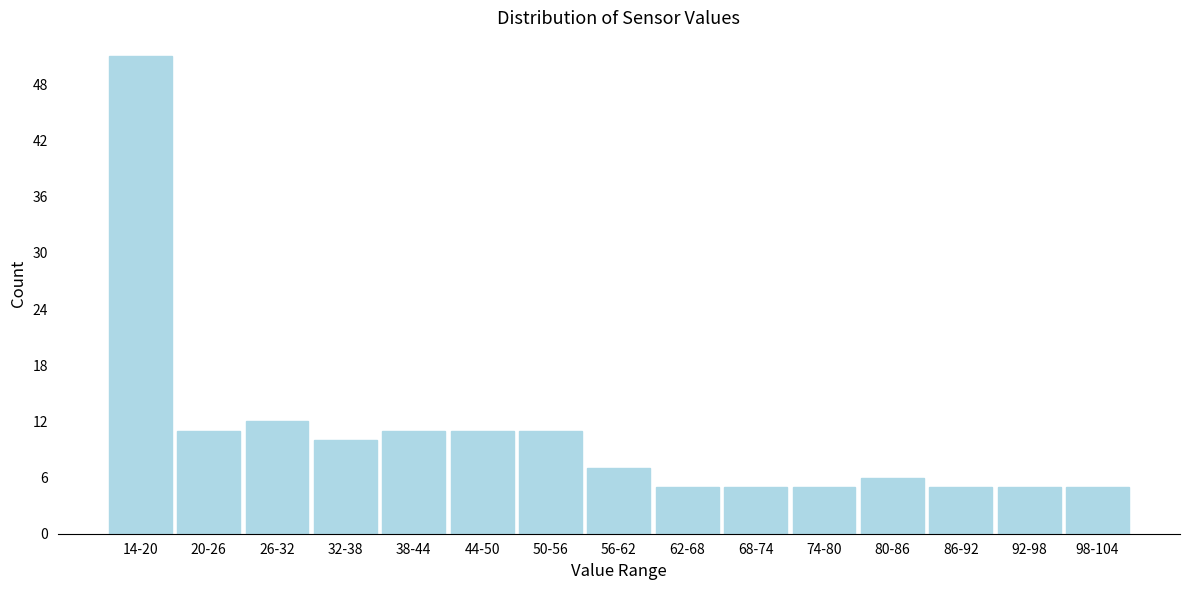

Reading left to right, list all the values displayed in this chart.

14-20=51	20-26=11	26-32=12	32-38=10	38-44=11	44-50=11	50-56=11	56-62=7	62-68=5	68-74=5	74-80=5	80-86=6	86-92=5	92-98=5	98-104=5